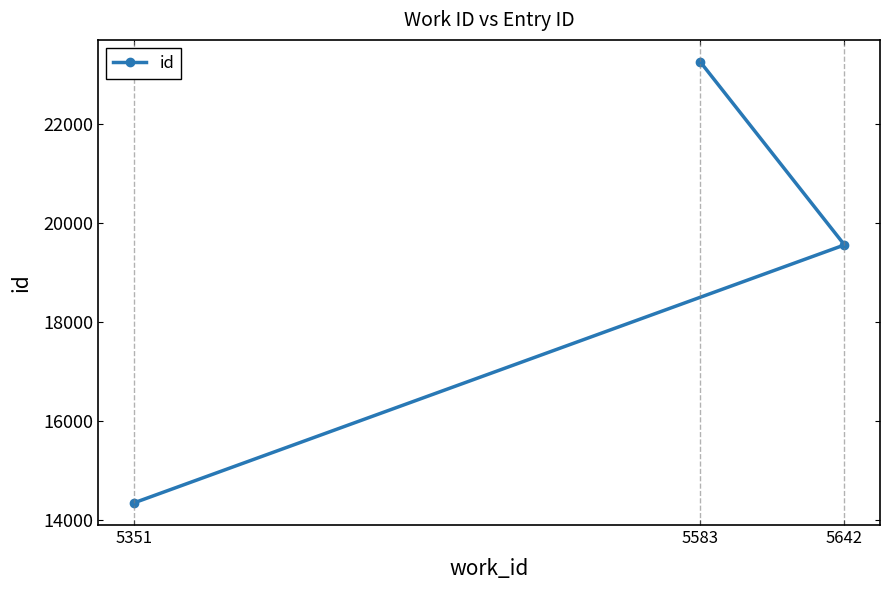

Rank the categories by value from lowest to highest.

5351, 5642, 5583